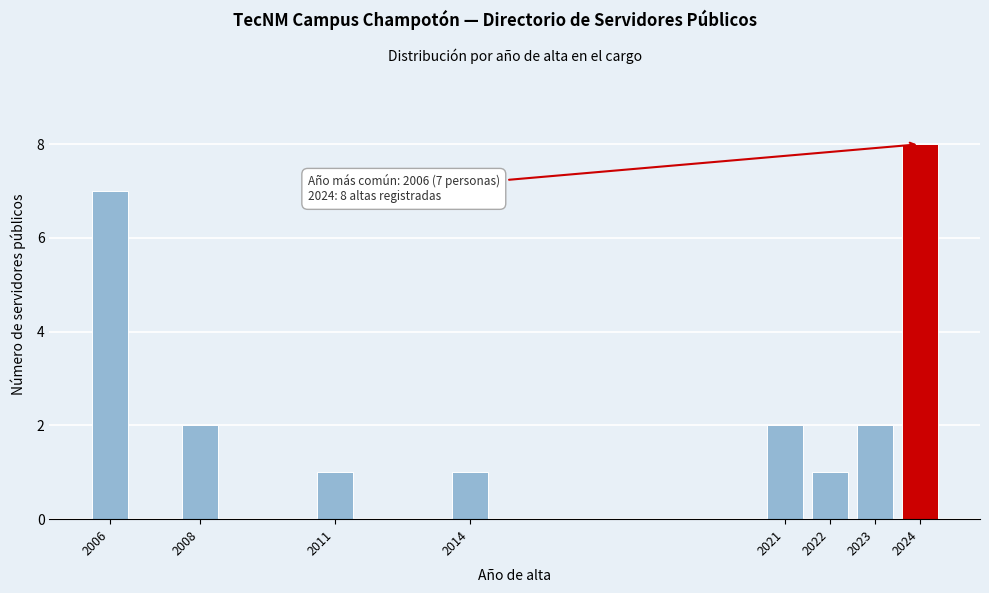

Reading left to right, what are all the values shown in this chart?

2006=7	2008=2	2011=1	2014=1	2021=2	2022=1	2023=2	2024=8